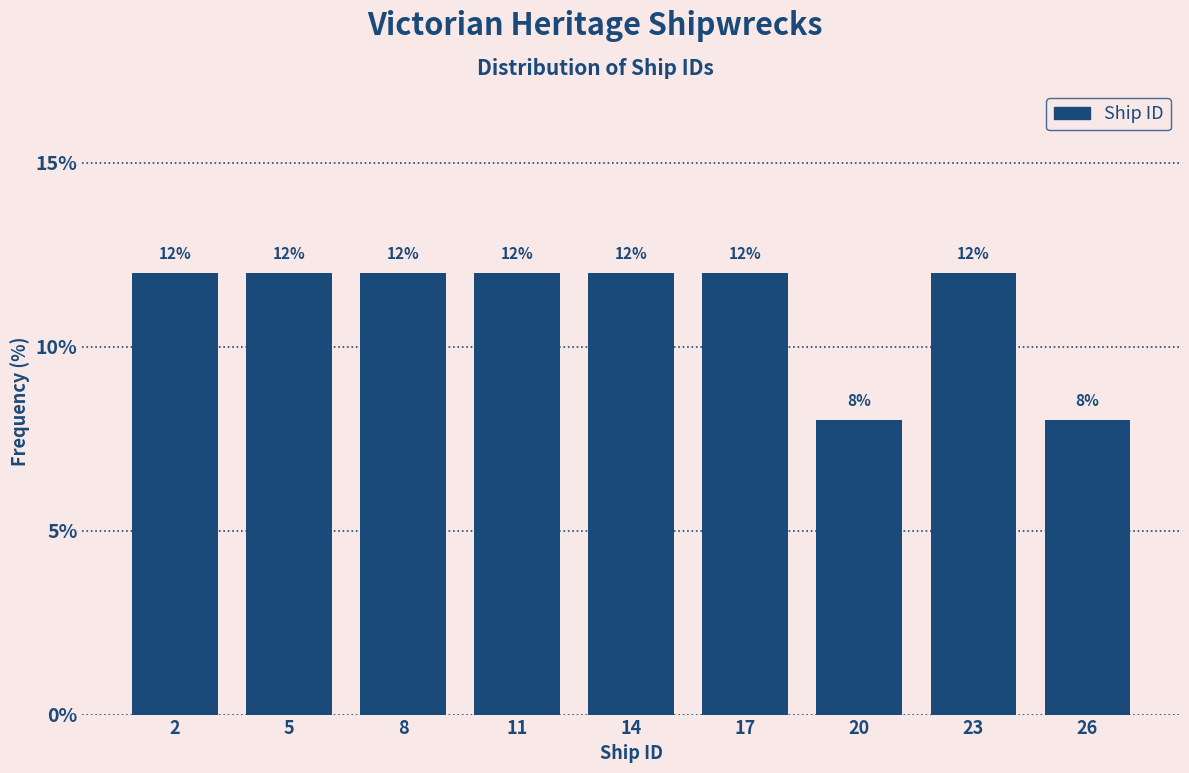

Reading right to left, list all the values displayed in this chart.

8	12	8	12	12	12	12	12	12